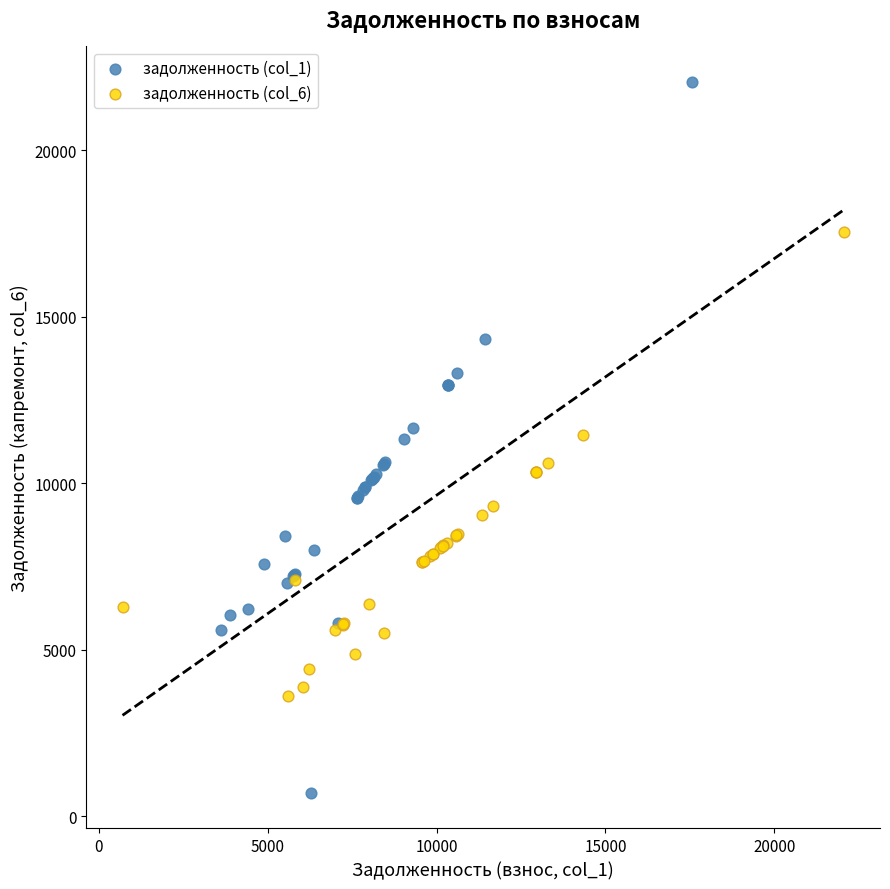

Which series has the widest spread of Y values?

задолженность (col_1)